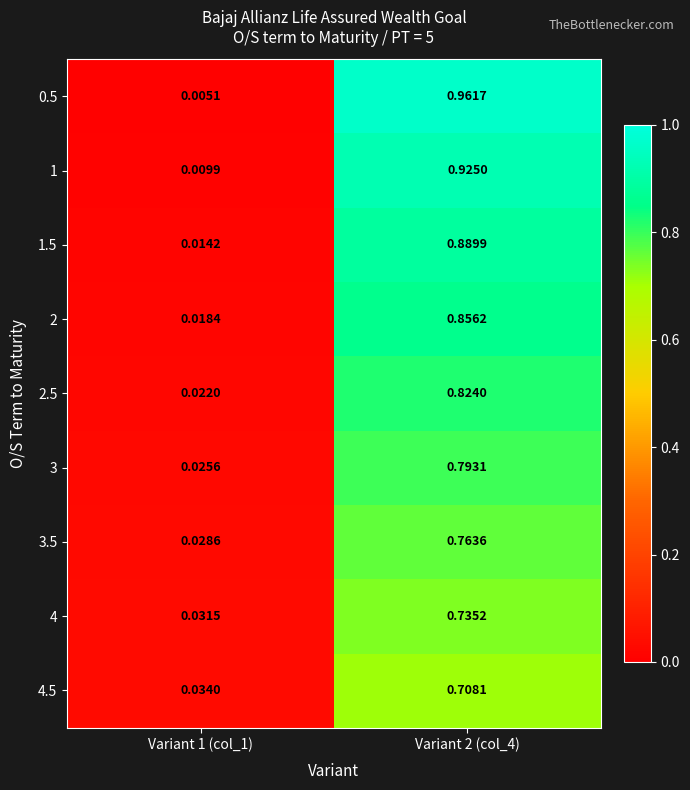

Is the value of 0.5 at Variant 1 (col_1) greater than the value of 3 at Variant 2 (col_4)?

No